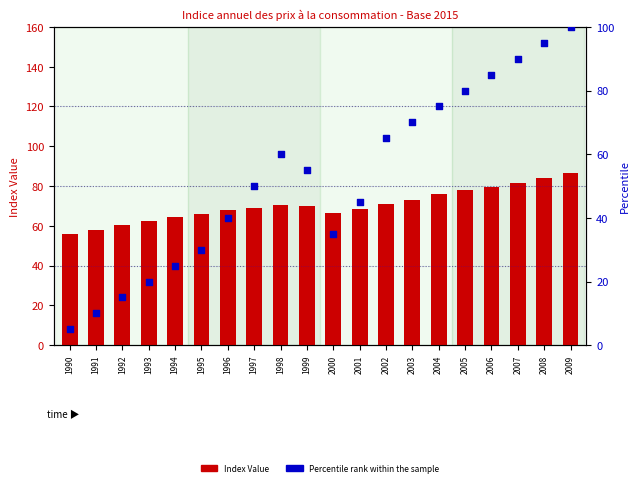

What is the total value across all series at 1995?

96.1